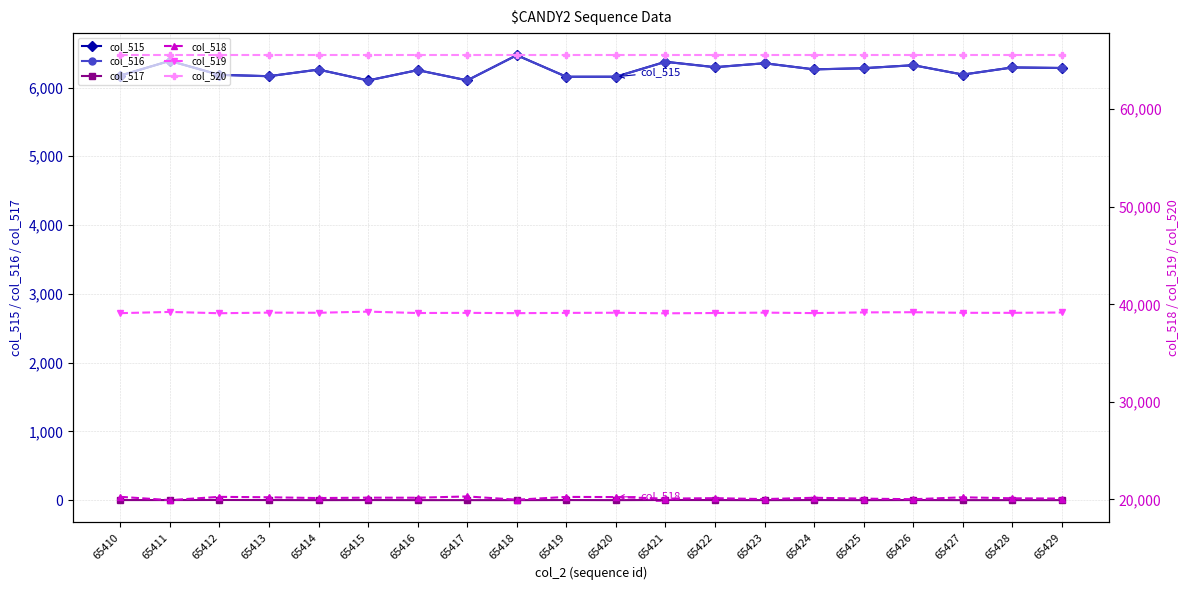

Reading left to right, what are all the values shown in this chart?

col_515: 65410=6174	65411=6388	65412=6185	65413=6165	65414=6261	65415=6103	65416=6253	65417=6104	65418=6470	65419=6157	65420=6157	65421=6375	65422=6296	65423=6353	65424=6264	65425=6281	65426=6325	65427=6188	65428=6292	65429=6284
col_516: 65410=6173	65411=6387	65412=6183	65413=6164	65414=6261	65415=6102	65416=6253	65417=6104	65418=6470	65419=6156	65420=6157	65421=6373	65422=6295	65423=6353	65424=6263	65425=6281	65426=6324	65427=6188	65428=6292	65429=6284
col_517: 65410=1	65411=1	65412=2	65413=1	65414=0	65415=1	65416=0	65417=0	65418=0	65419=1	65420=0	65421=2	65422=1	65423=0	65424=1	65425=0	65426=1	65427=0	65428=0	65429=0
col_518: 65410=20267	65411=19928	65412=20264	65413=20220	65414=20141	65415=20181	65416=20174	65417=20306	65418=19971	65419=20257	65420=20242	65421=20083	65422=20130	65423=20034	65424=20171	65425=20082	65426=20020	65427=20218	65428=20116	65429=20089
col_519: 65410=39094	65411=39219	65412=39086	65413=39150	65414=39133	65415=39251	65416=39108	65417=39125	65418=39094	65419=39121	65420=39136	65421=39077	65422=39109	65423=39148	65424=39100	65425=39172	65426=39190	65427=39129	65428=39127	65429=39162
col_520: 65410=65535	65411=65535	65412=65535	65413=65535	65414=65535	65415=65535	65416=65535	65417=65535	65418=65535	65419=65535	65420=65535	65421=65535	65422=65535	65423=65535	65424=65535	65425=65535	65426=65535	65427=65535	65428=65535	65429=65535